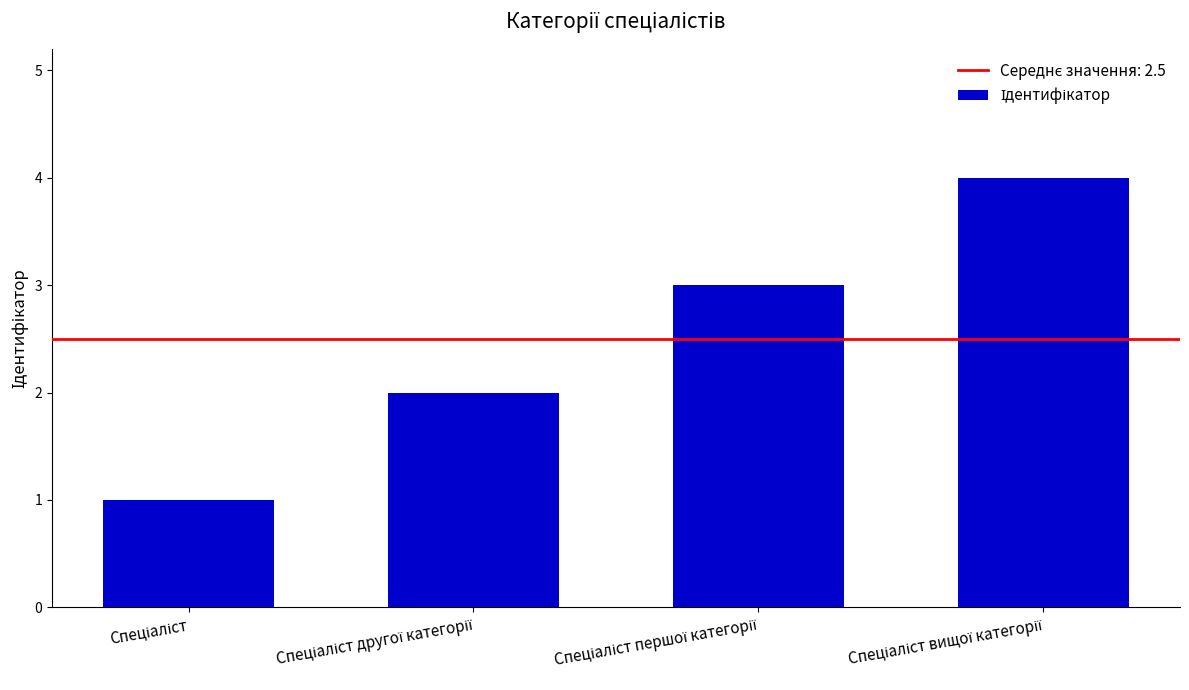

What is the sum of all values?

10